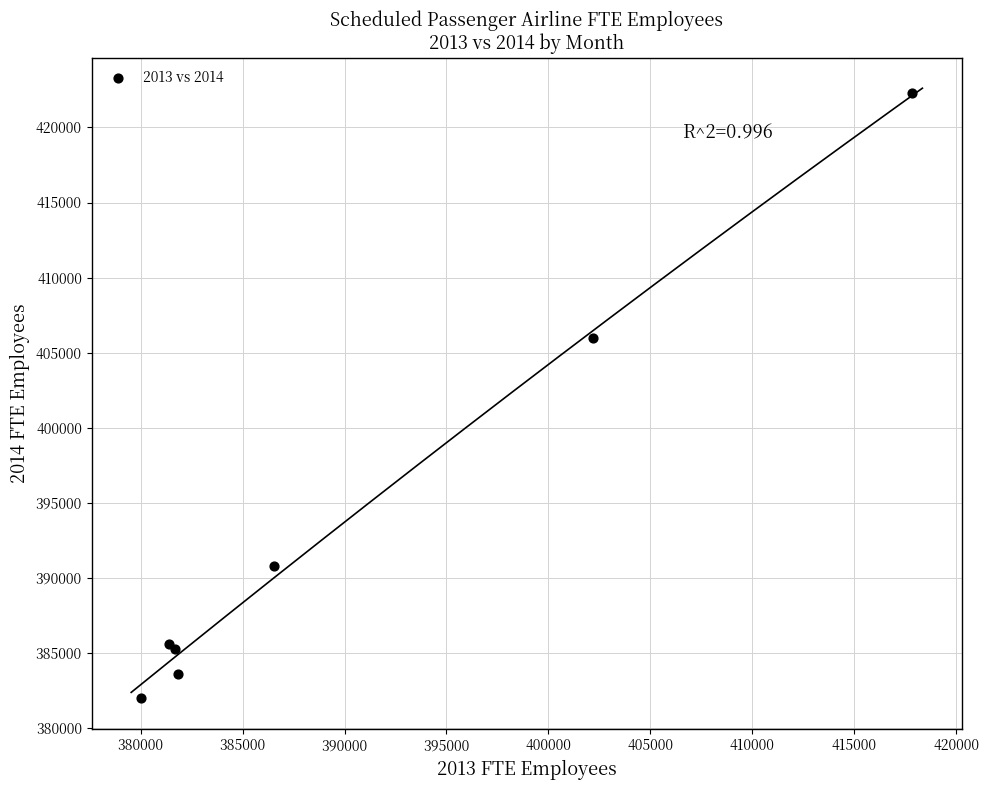

What Y value in the scatter plot is closest to 402131?

405983